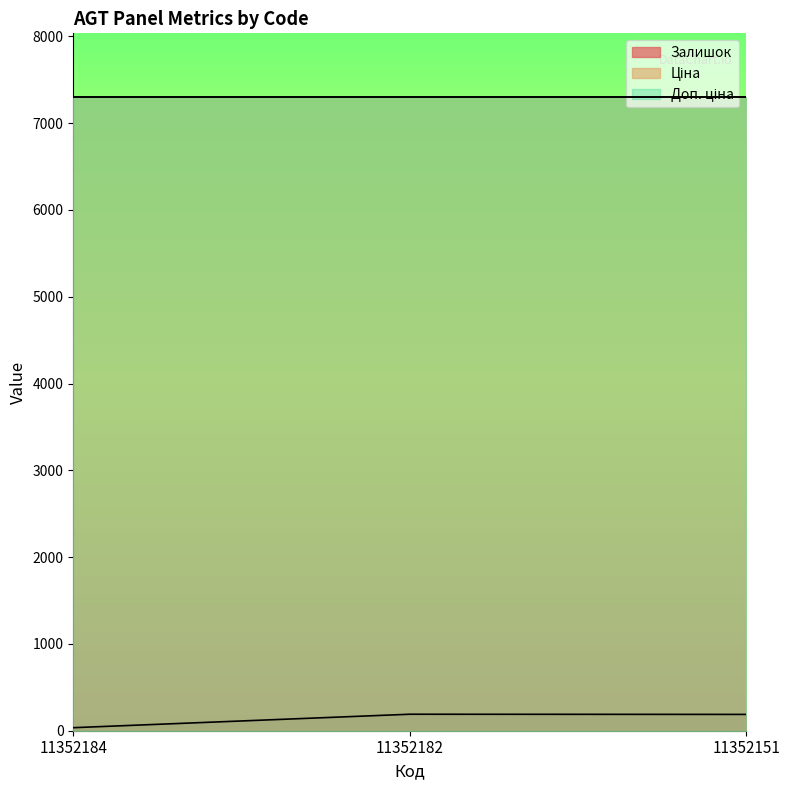

The Залишок series shows 190.0 at 11352182. True or false?

True